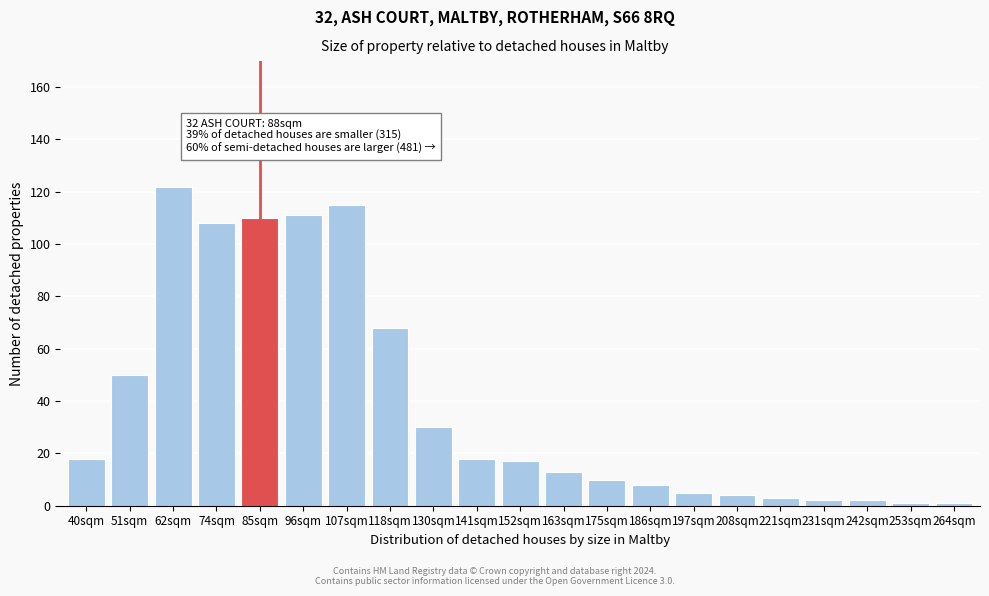

Reading left to right, extract all data points from this chart.

40sqm=18	51sqm=50	62sqm=122	74sqm=108	85sqm=110	96sqm=111	107sqm=115	118sqm=68	130sqm=30	141sqm=18	152sqm=17	163sqm=13	175sqm=10	186sqm=8	197sqm=5	208sqm=4	221sqm=3	231sqm=2	242sqm=2	253sqm=1	264sqm=1